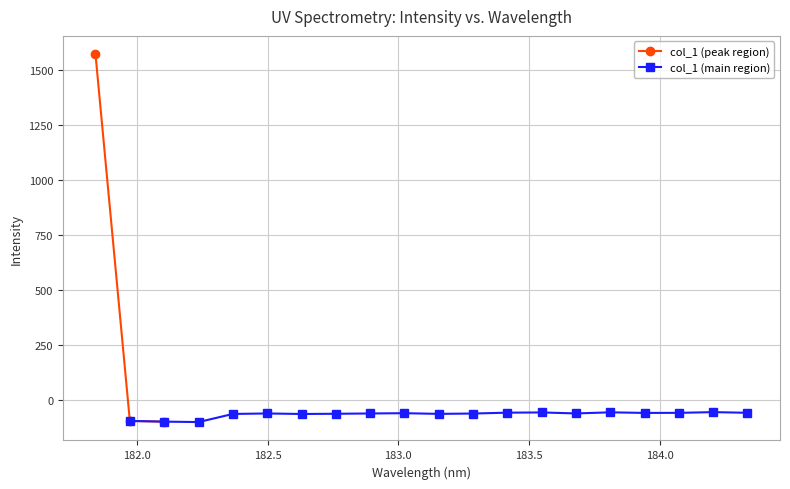

How many interior local peaks (higher than both neighbors) does the data have?

5